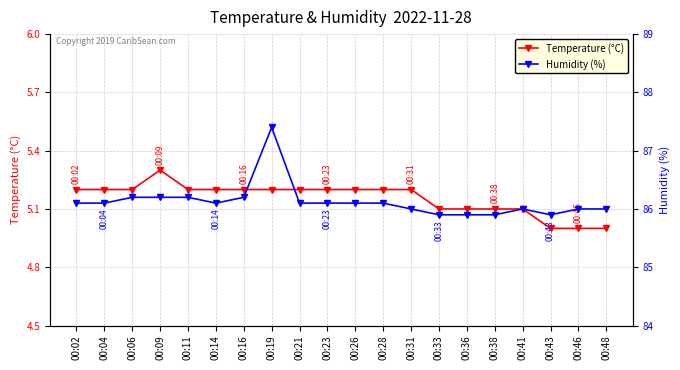

Does the chart display data point markers on the line(s)?

Yes